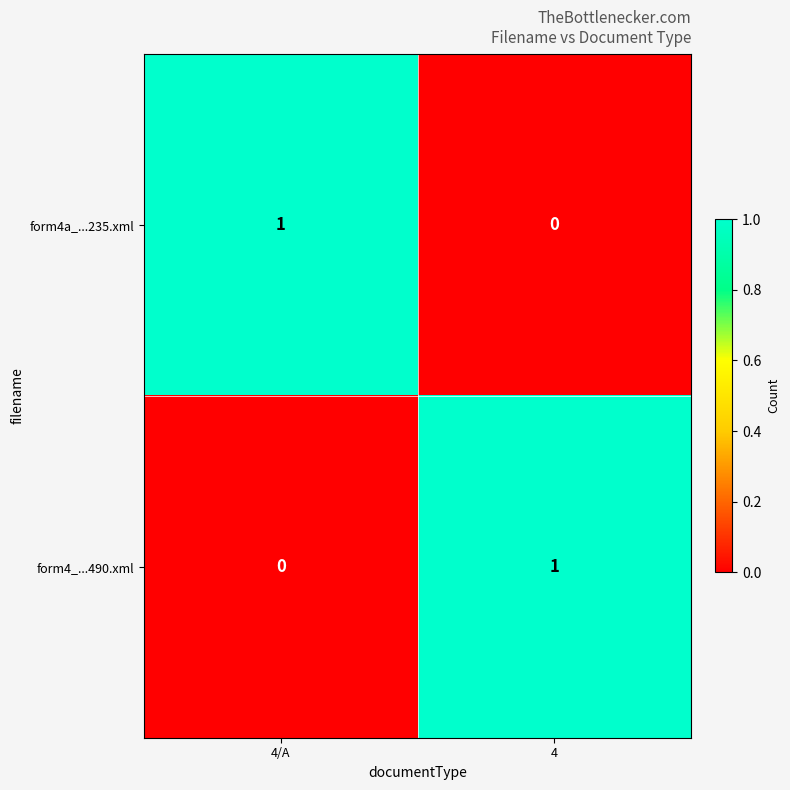

Where is form4a_...235.xml nearest to the value 0?

4